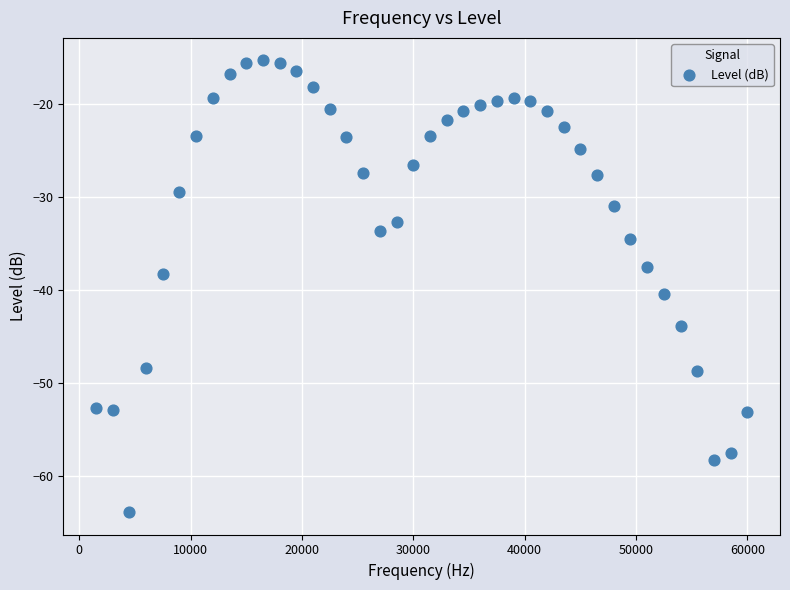

What Y value in the scatter plot is closest to -39?

-38.2